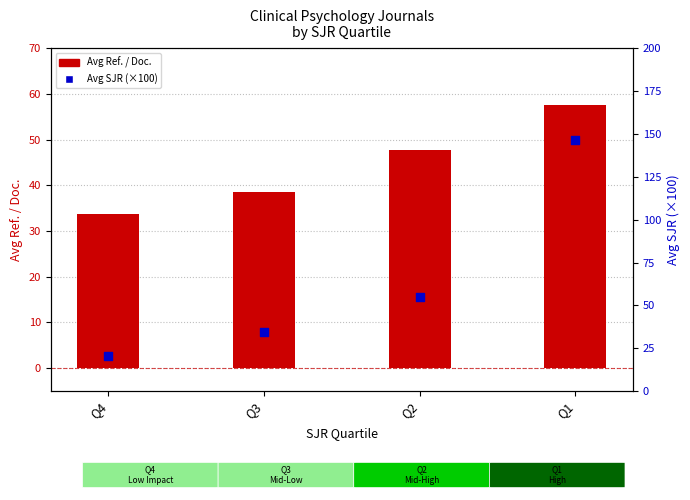

Is the value of Avg Ref. / Doc. at Q2 greater than the value of Avg SJR (×100) at Q2?

No